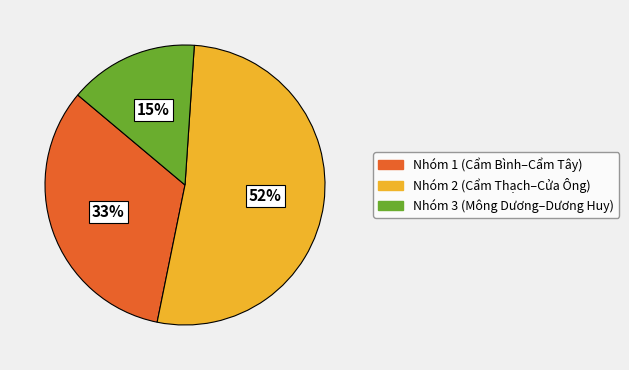

How many slices are in this pie chart?

3